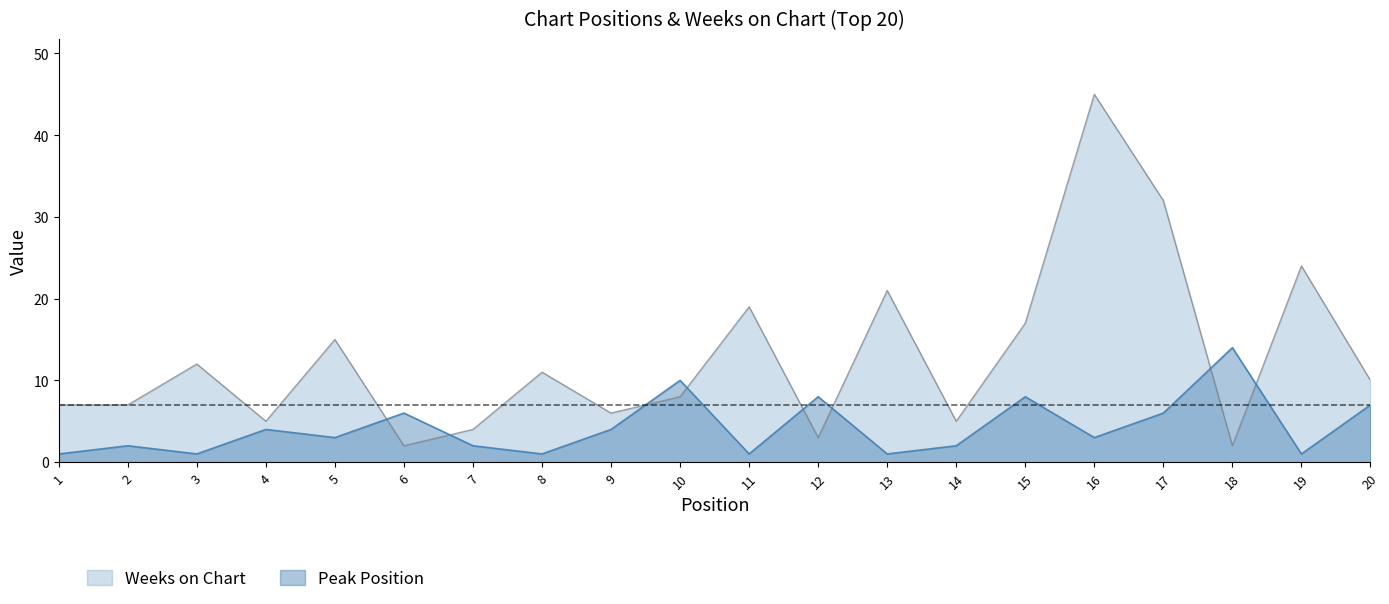

What is the approximate value of Peak Position at 12, to the nearest 5?

10